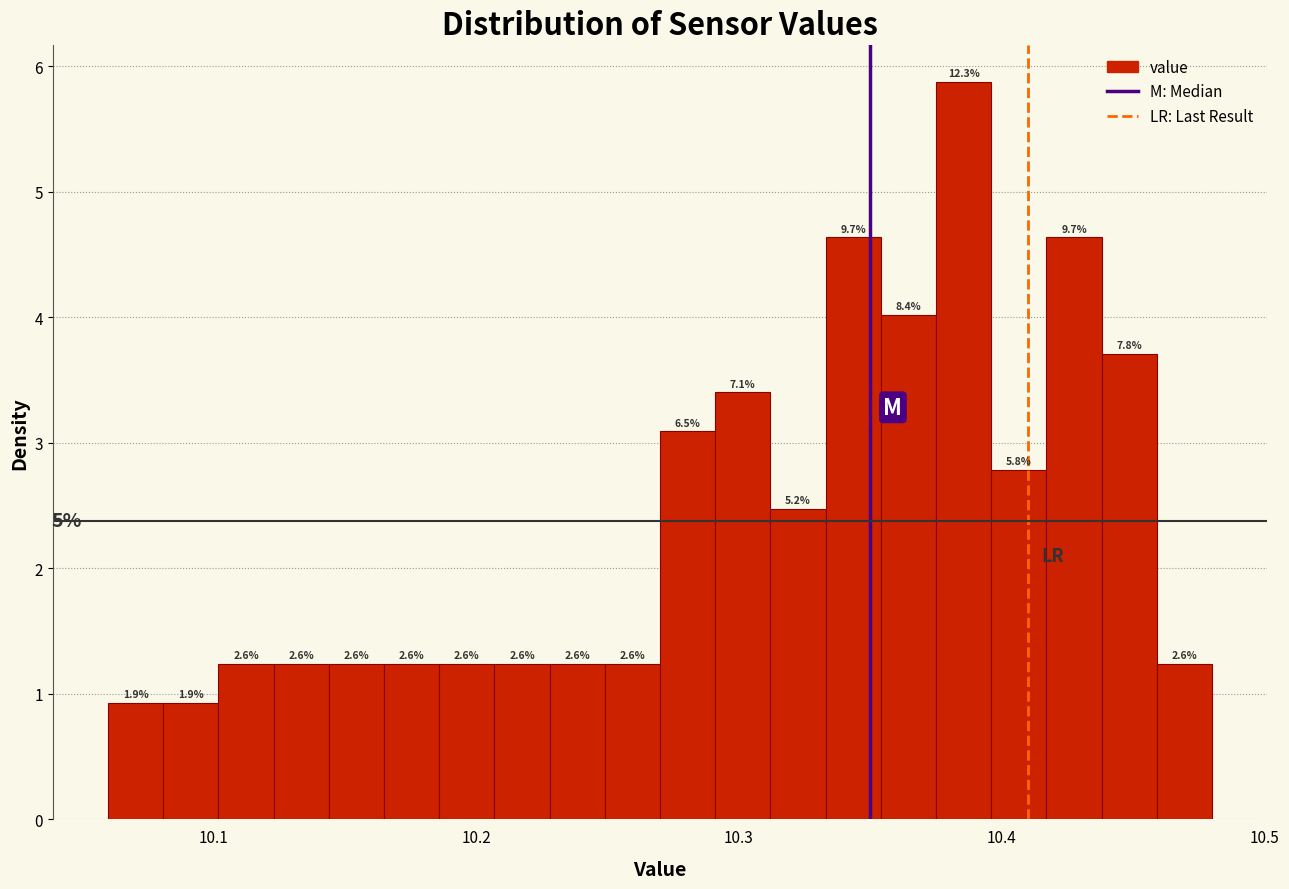

Around what value on the x-axis is the tallest bar? Give the approximate position of its centre, as read against the axis.

10.39